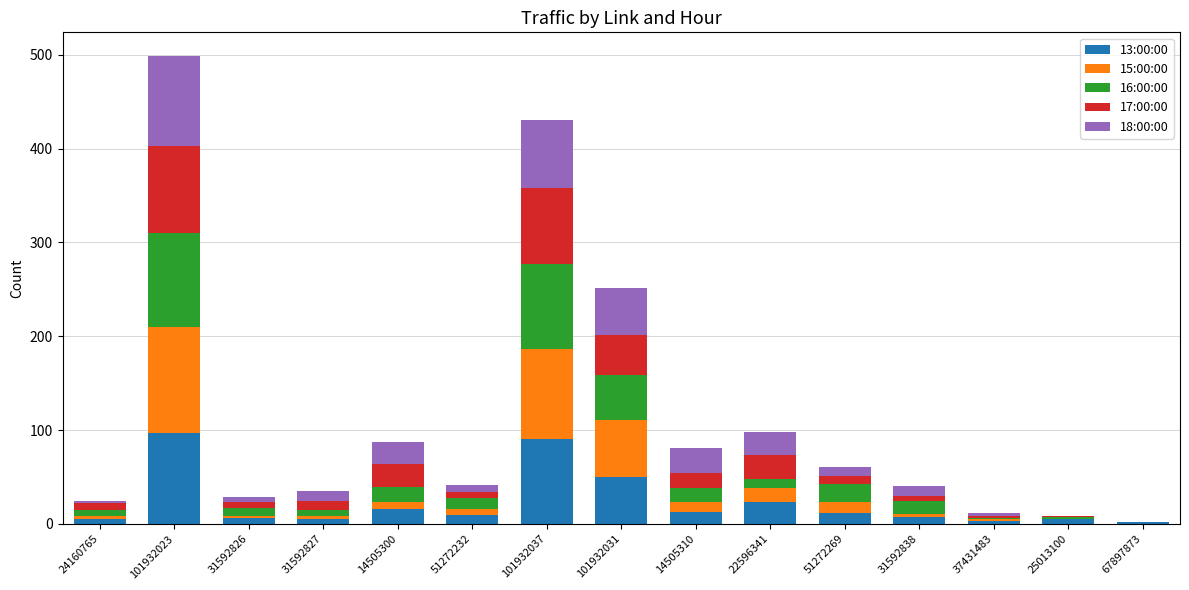

What is the total value across all series at 101932031?

252